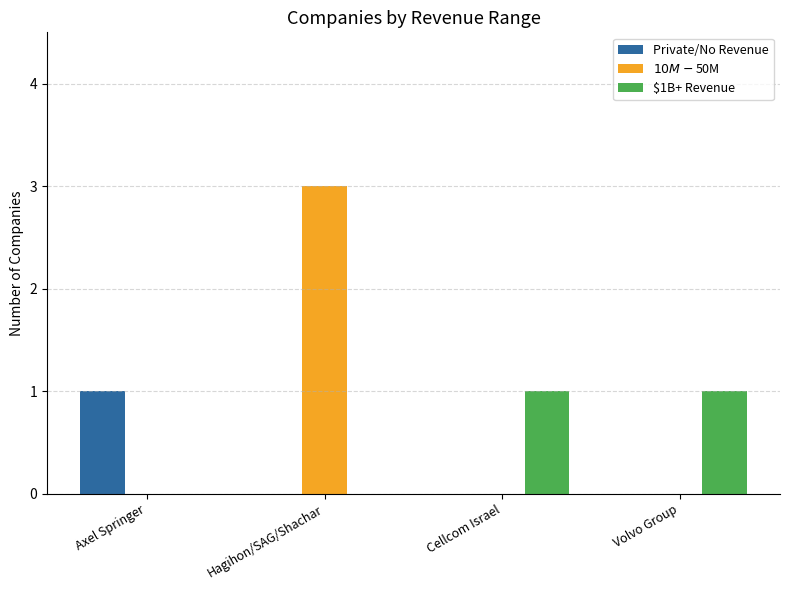

True or false: $10M-$50M has a value of 1 at Hagihon/SAG/Shachar.

False